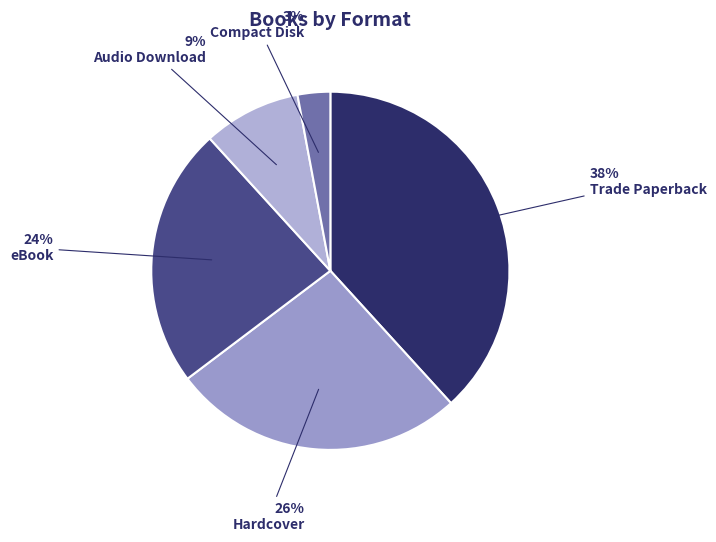

How many slices are in this pie chart?

5